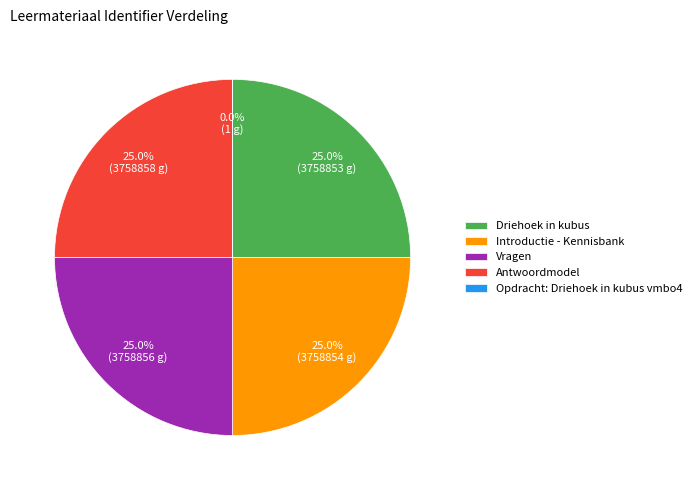

Do Opdracht: Driehoek in kubus vmbo4 and Vragen together represent more than half of the pie?

No